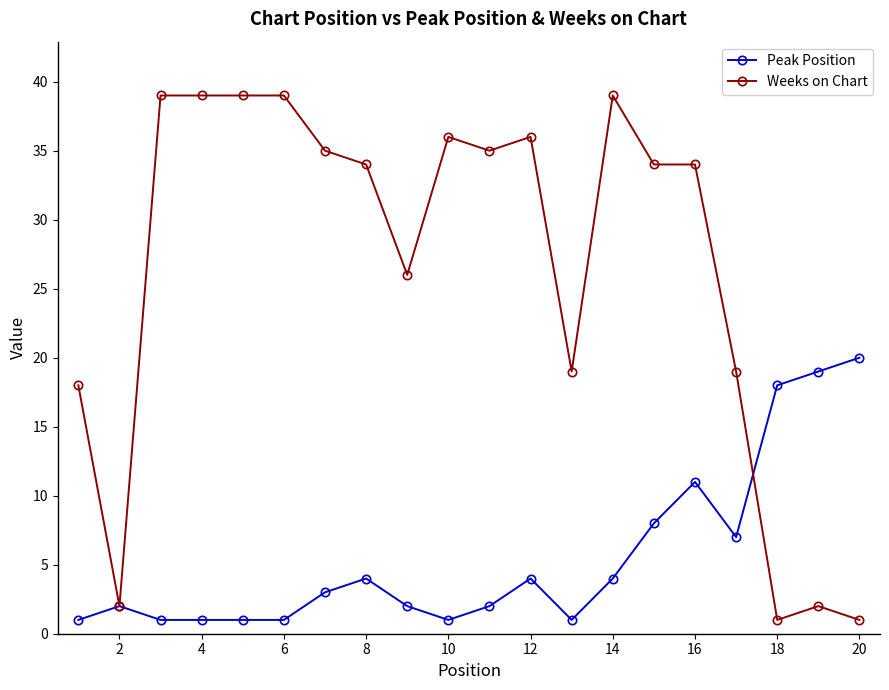

What is the highest value of the Weeks on Chart series?

39